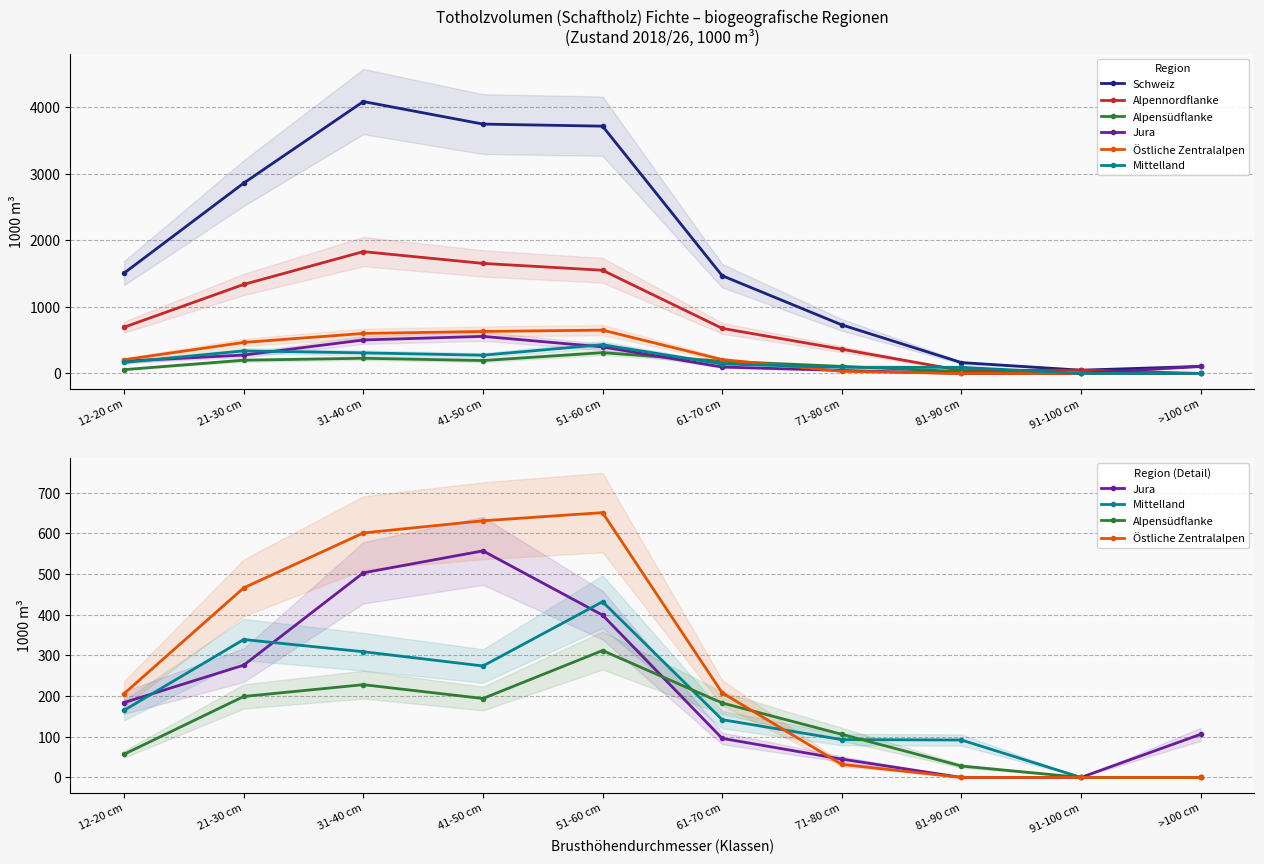

True or false: Schweiz and Östliche Zentralalpen intersect in this chart.

False